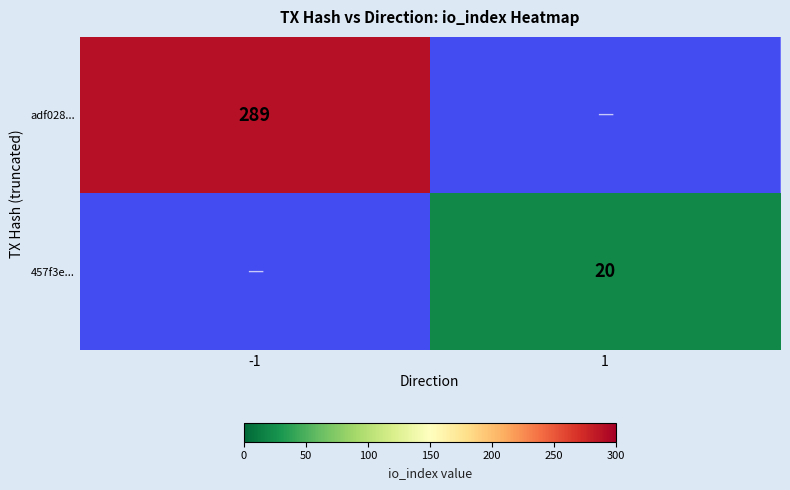

The value of 457f3e... at 1 is 20. True or false?

True